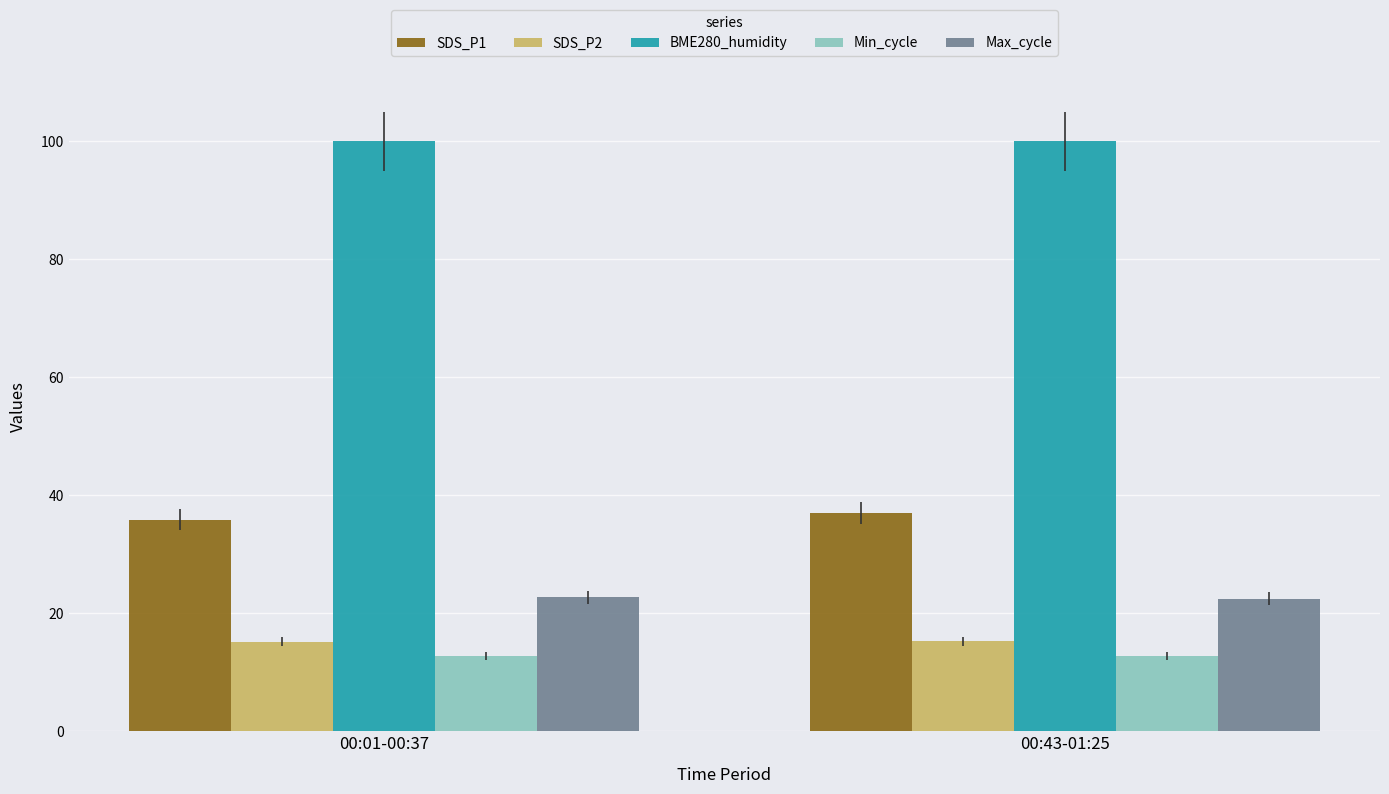

What is the difference between the highest and lowest values at 00:01-00:37?

87.3